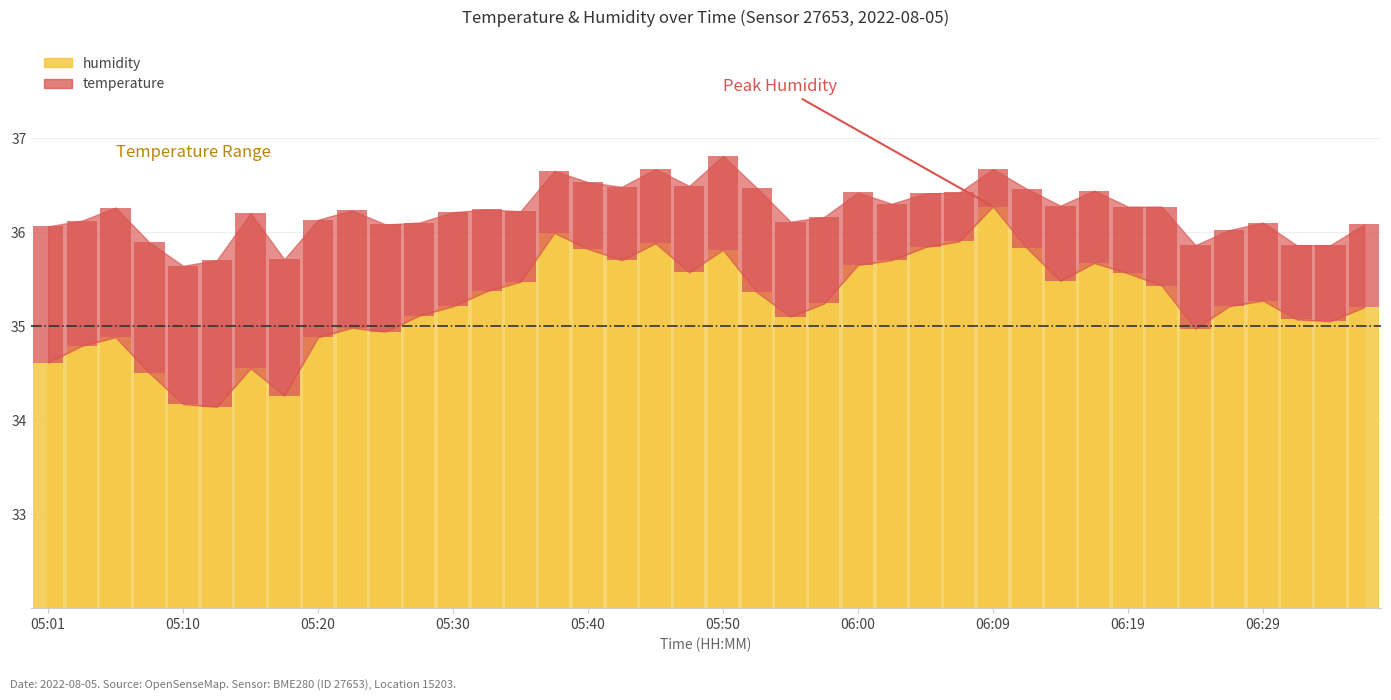

What is the label of the 35th bar from the left?

06:24